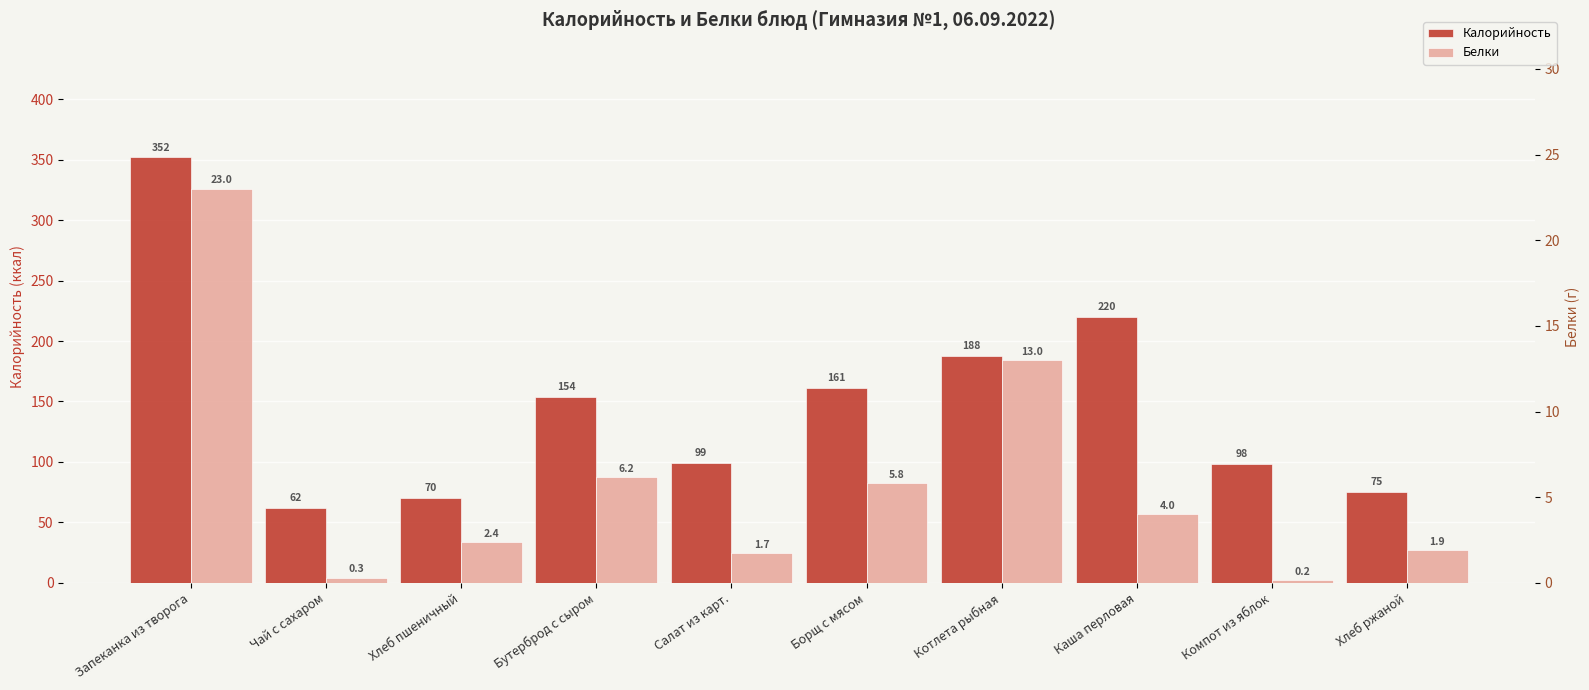

What are all the series names shown in the legend?

Калорийность, Белки